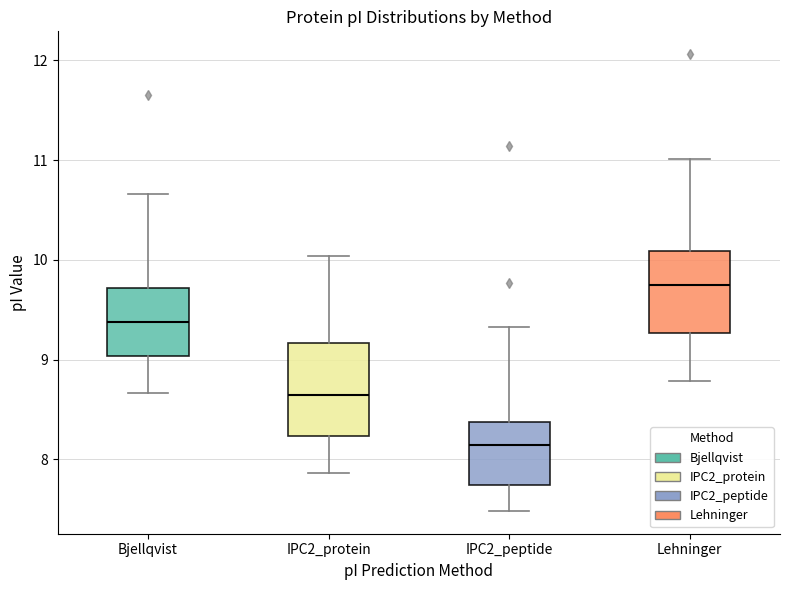

Reading left to right, transcribe this box plot: for each box, give where its median line is, the range the box spans, and where its two whiskers end, as read against the y-axis. The values are not printed on the chart, so give them approximately, as read against the axis.

Bjellqvist: median 9.4, box 9.0 to 9.7, whiskers 8.7 to 10.7
IPC2_protein: median 8.6, box 8.2 to 9.2, whiskers 7.9 to 10.0
IPC2_peptide: median 8.1, box 7.7 to 8.4, whiskers 7.5 to 9.3
Lehninger: median 9.7, box 9.3 to 10.1, whiskers 8.8 to 11.0